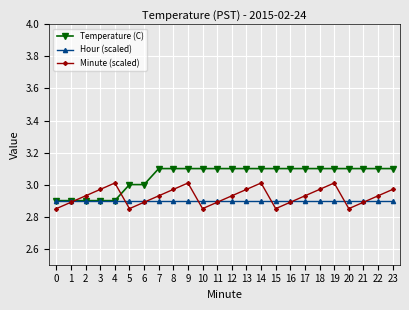

What is the maximum value shown in the chart?

3.1